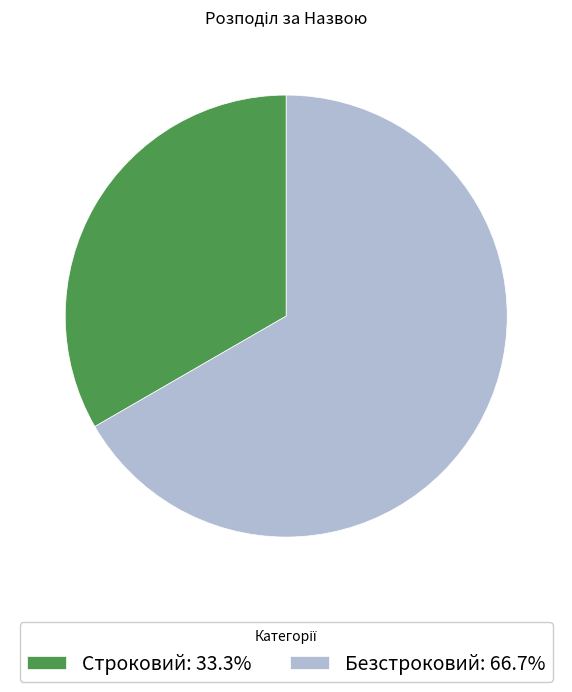

Rank the categories by value from lowest to highest.

Строковий, Безстроковий